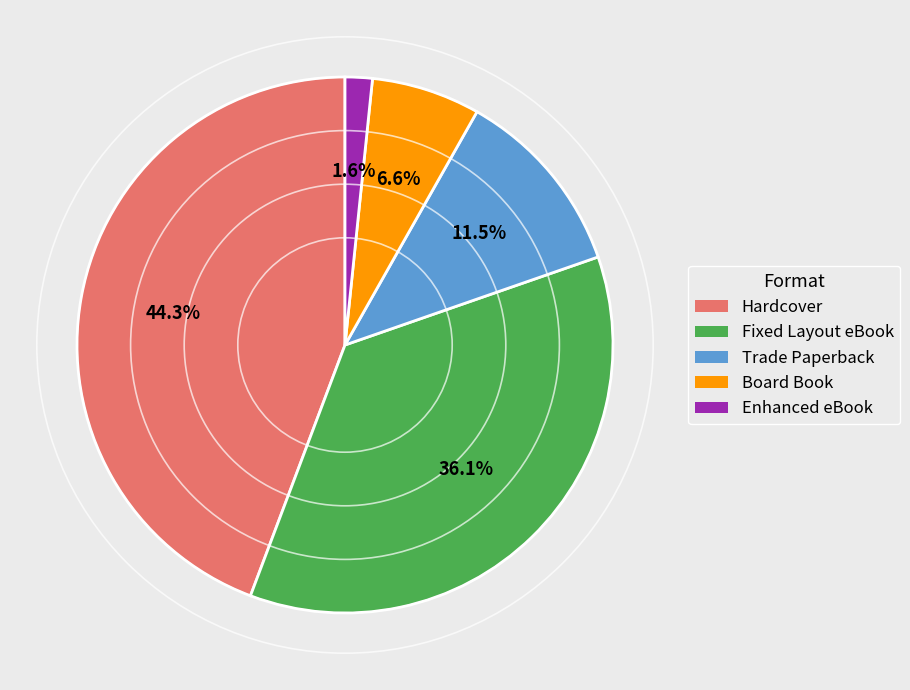

Between Board Book and Enhanced eBook, which is larger?

Board Book